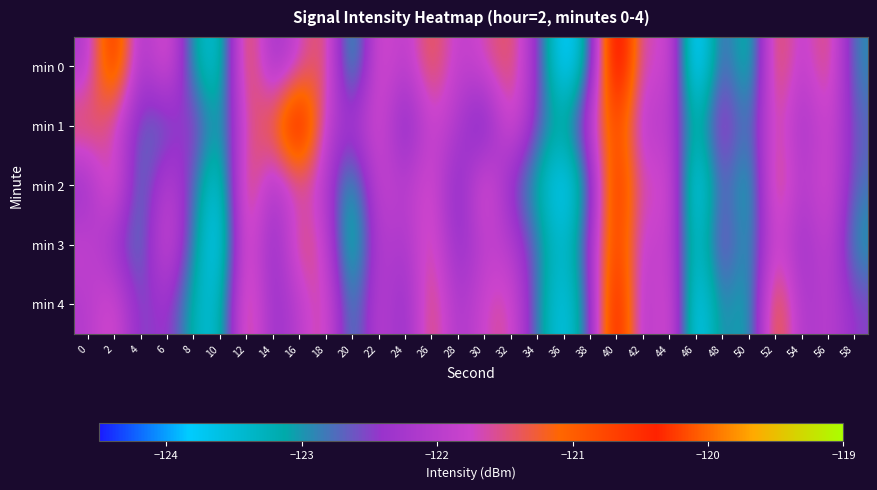

Reading left to right, what are all the values shown in this chart?

min 0: 0=-122.2	2=-120.1	4=-122.4	6=-121.3	8=-123.1	10=-123.7	12=-120.9	14=-122.4	16=-121.8	18=-121.2	20=-123.6	22=-121.4	24=-122.1	26=-121.1	28=-122.0	30=-121.7	32=-121.3	34=-122.4	36=-124.1	38=-123.1	40=-119.4	42=-122.0	44=-121.4	46=-124.4	48=-122.4	50=-123.7	52=-121.0	54=-122.1	56=-121.2	58=-123.0
min 1: 0=-121.2	2=-121.7	4=-122.7	6=-122.9	8=-122.2	10=-123.4	12=-121.5	14=-121.3	16=-119.7	18=-121.9	20=-122.3	22=-121.5	24=-122.8	26=-121.7	28=-122.1	30=-123.0	32=-121.4	34=-122.6	36=-123.2	38=-121.9	40=-120.5	42=-122.2	44=-121.8	46=-123.5	48=-122.0	50=-123.1	52=-121.3	54=-122.4	56=-121.6	58=-122.7
min 2: 0=-122.5	2=-121.2	4=-123.1	6=-121.8	8=-122.7	10=-123.9	12=-121.0	14=-122.3	16=-121.6	18=-122.0	20=-123.4	22=-121.7	24=-122.1	26=-121.5	28=-122.8	30=-121.3	32=-122.6	34=-123.2	36=-124.0	38=-122.9	40=-120.1	42=-121.9	44=-121.4	46=-124.2	48=-122.4	50=-123.5	52=-121.1	54=-122.2	56=-121.5	58=-122.8
min 3: 0=-121.8	2=-122.4	4=-123.0	6=-121.5	8=-122.9	10=-124.1	12=-121.2	14=-122.7	16=-121.3	18=-121.7	20=-123.7	22=-121.9	24=-122.3	26=-121.4	28=-122.6	30=-121.9	32=-122.0	34=-122.8	36=-123.6	38=-122.4	40=-120.3	42=-122.1	44=-121.6	46=-123.8	48=-122.2	50=-123.3	52=-121.5	54=-122.5	56=-121.7	58=-123.1
min 4: 0=-122.1	2=-121.5	4=-122.7	6=-122.2	8=-123.3	10=-123.6	12=-121.1	14=-122.5	16=-122.0	18=-121.4	20=-123.2	22=-121.8	24=-122.6	26=-121.2	28=-122.3	30=-121.7	32=-121.5	34=-122.9	36=-123.8	38=-122.7	40=-119.8	42=-122.4	44=-121.3	46=-124.1	48=-122.7	50=-123.4	52=-120.8	54=-122.3	56=-121.9	58=-122.5